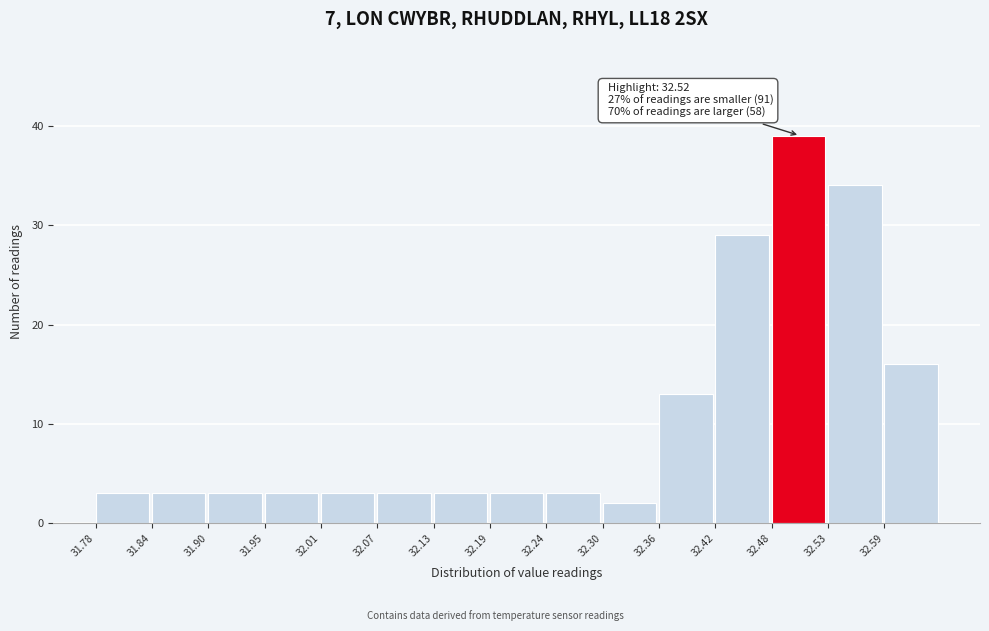

Over which range of the x-axis is the bar tallest?

32.476 to 32.534